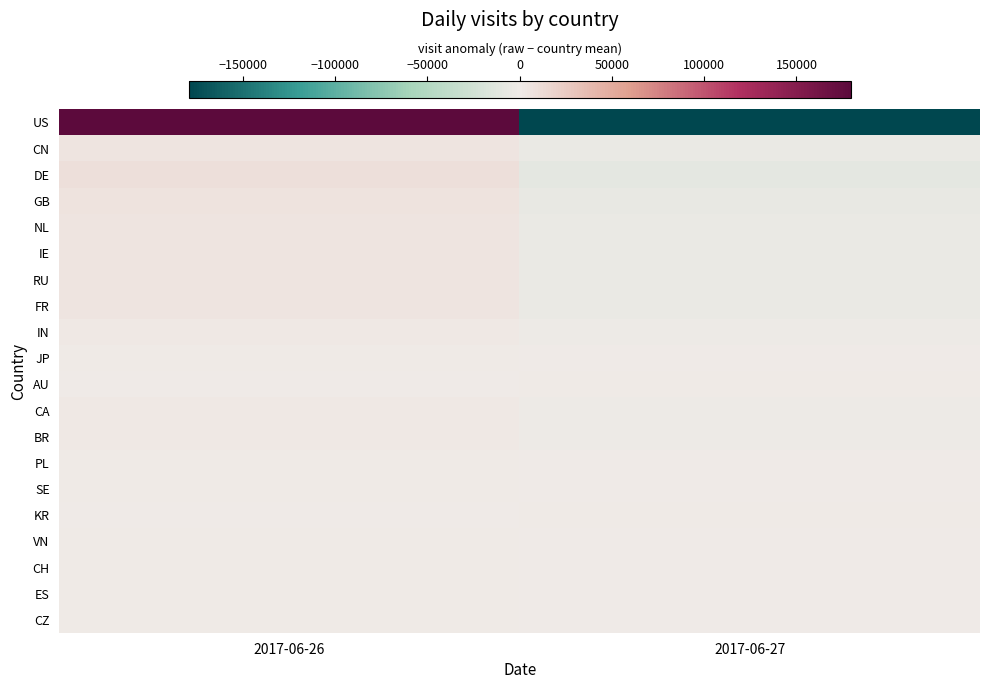

At which category is the sum across all series the highest?

2017-06-26